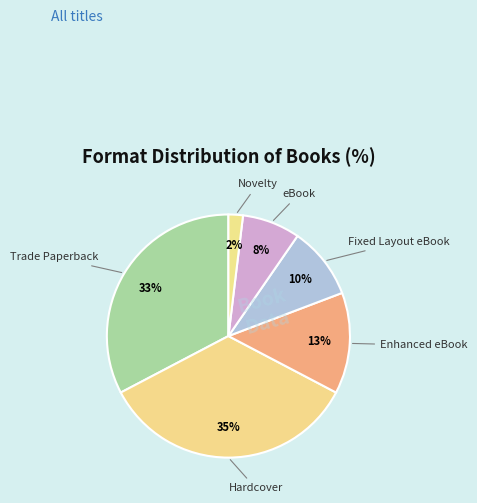

How many segments does this pie chart have?

6